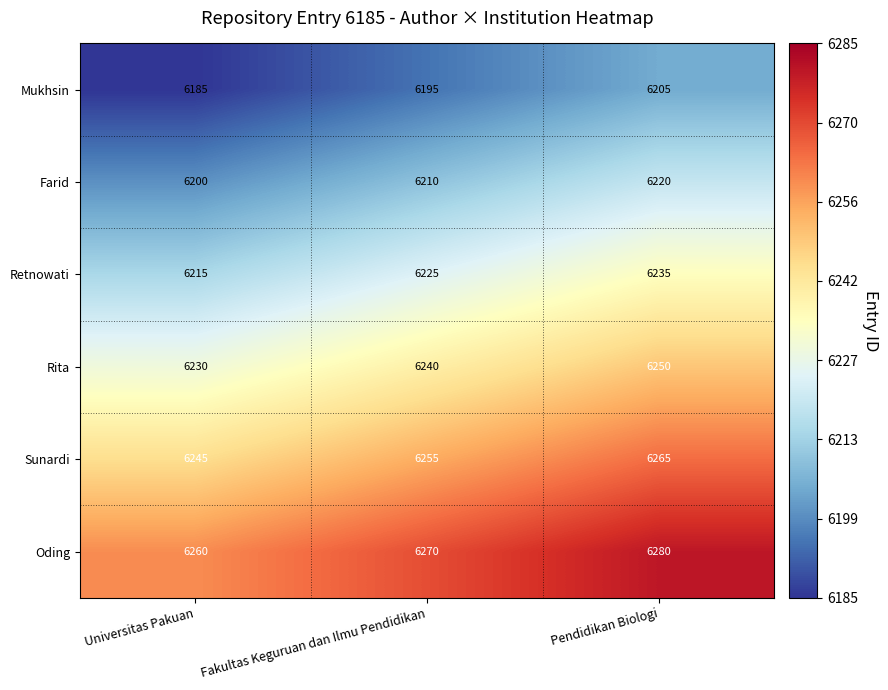

Rank the categories by Oding value from lowest to highest.

Universitas Pakuan, Fakultas Keguruan dan Ilmu Pendidikan, Pendidikan Biologi